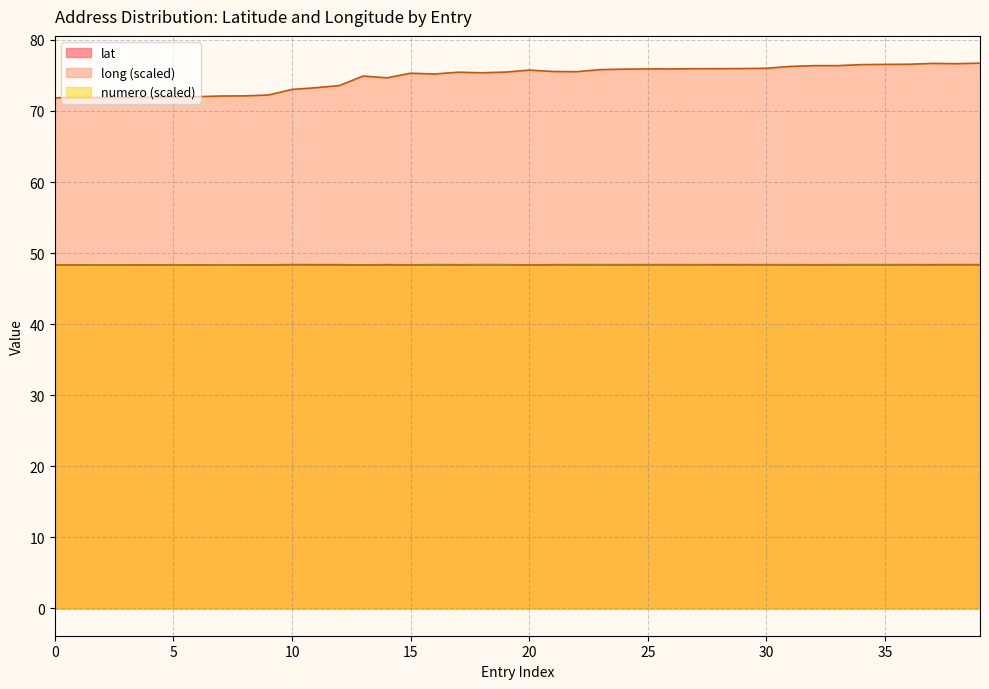

How many lines are shown in the chart?

3